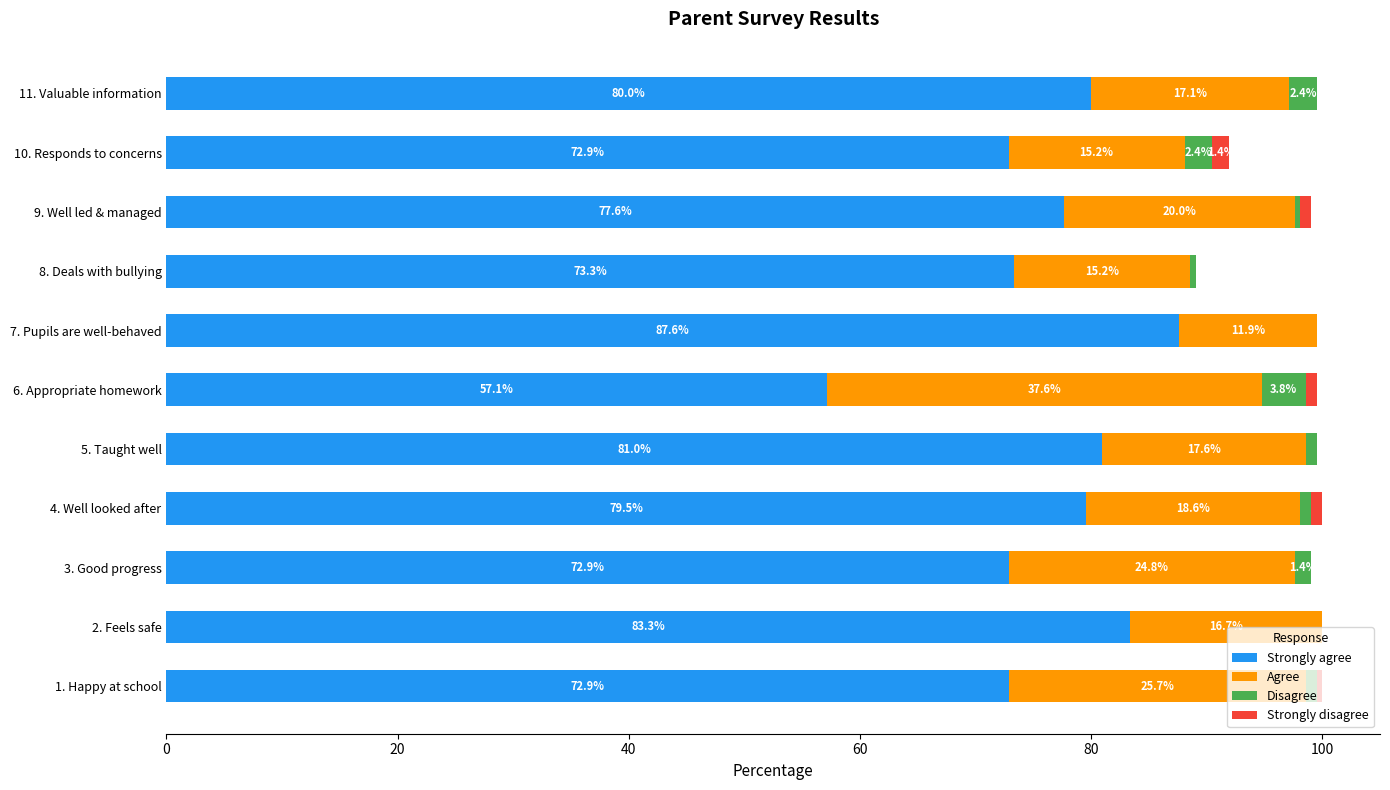

What is the total value across all series at 8. Deals with bullying?

89.0